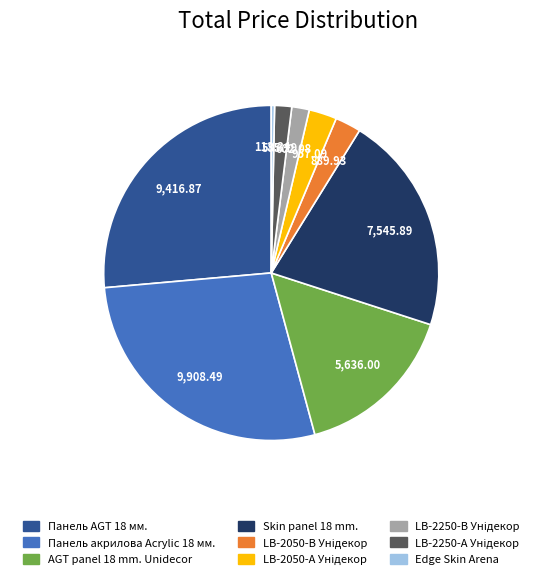

What is the smallest slice in the pie chart?

Edge Skin Arena